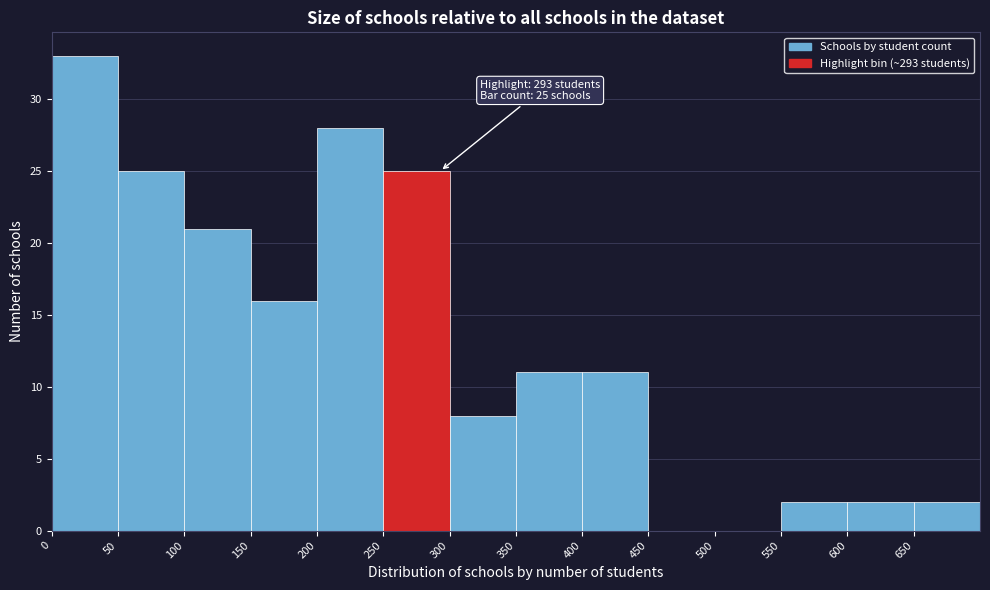

Over which range of the x-axis is the bar tallest?

0 to 50